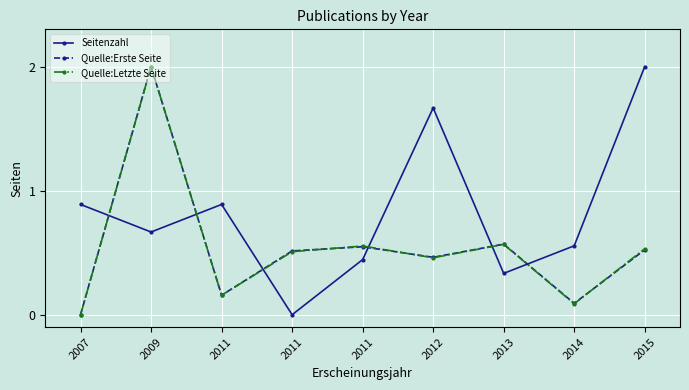

What are all the series names shown in the legend?

Seitenzahl, Quelle:Erste Seite, Quelle:Letzte Seite